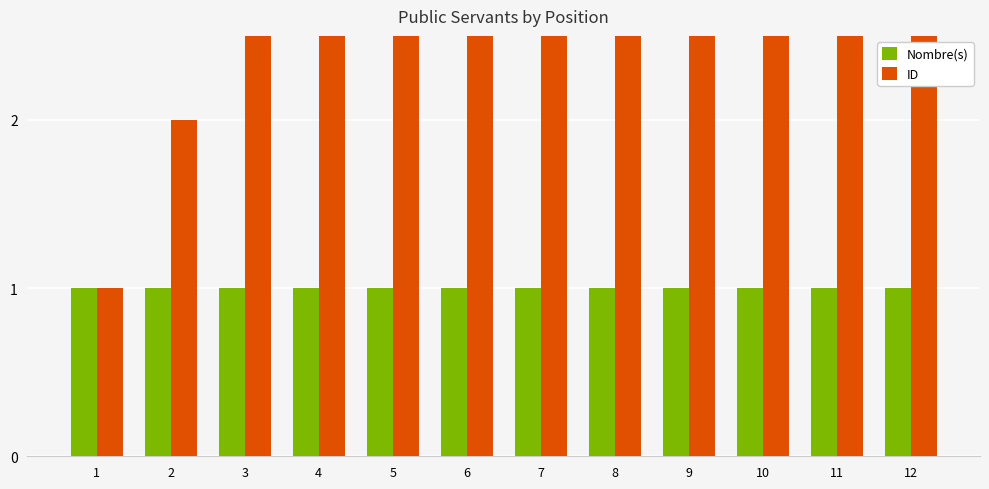

Count the number of categories in the chart.

12